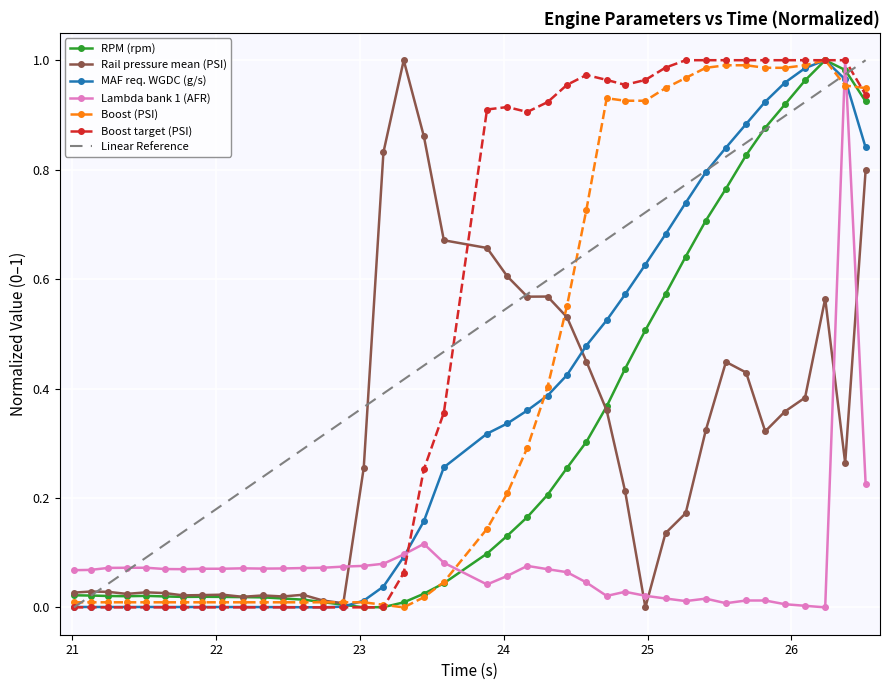

At how many categories does at least one series exceed 0?

40